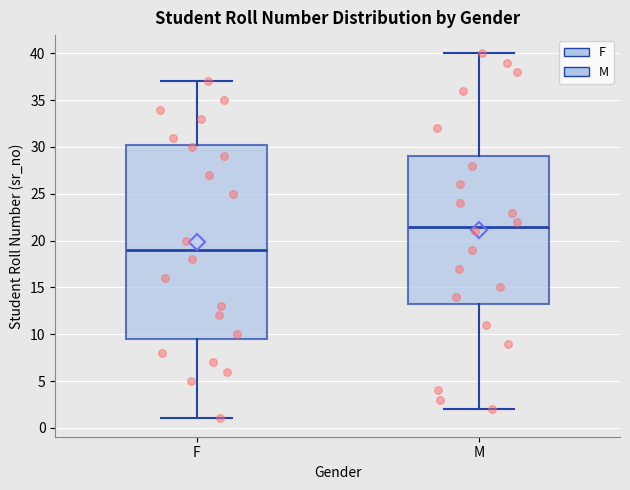

Which box's median line is the lowest?

F